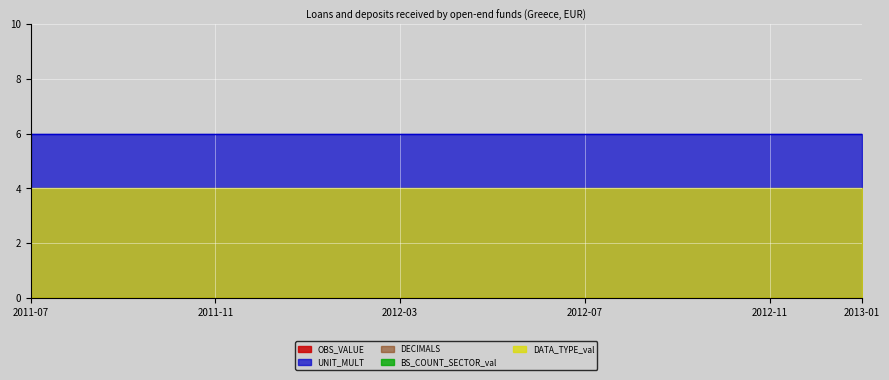

At how many categories does at least one series exceed 2?

19